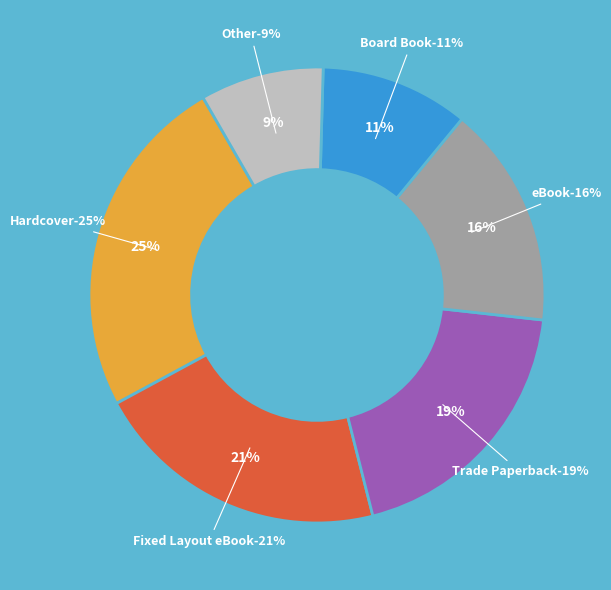

What is the ratio of the value at eBook to the value at Hardcover?

0.6